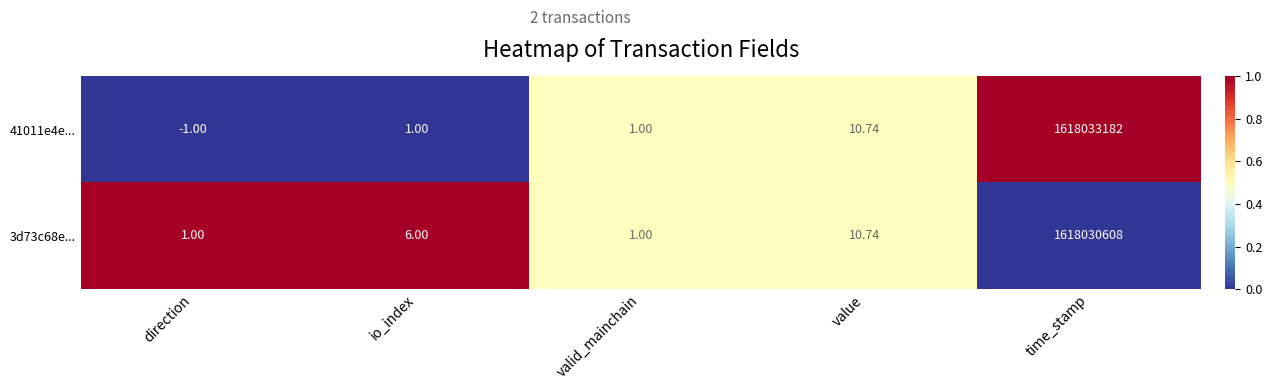

Is the value of 41011e4e... at time_stamp greater than the value of 3d73c68e... at valid_mainchain?

Yes